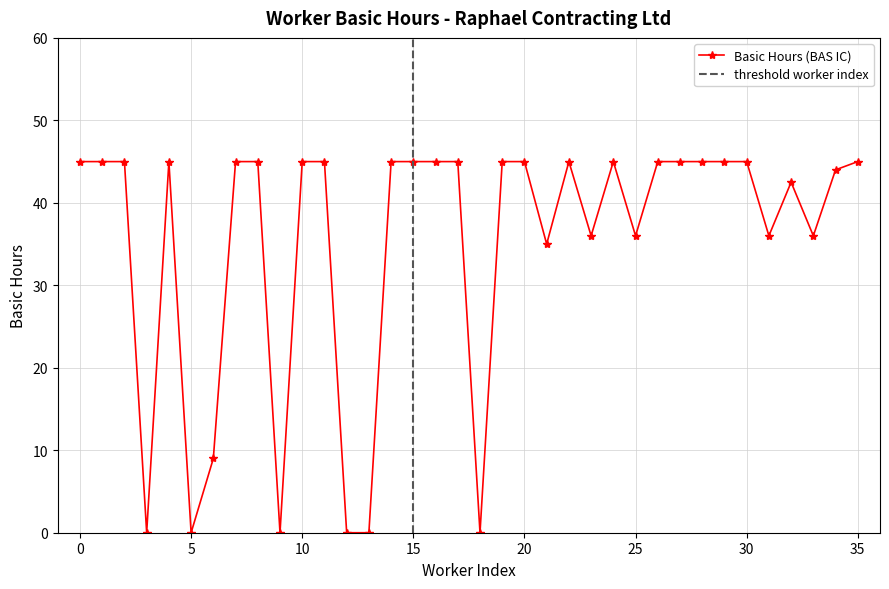

What is the greatest value displayed?

45.0